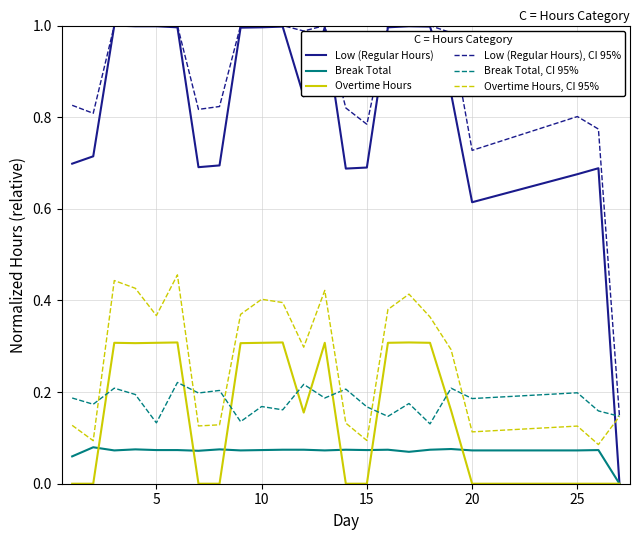

True or false: Break Total and Break Total, CI 95% intersect in this chart.

False